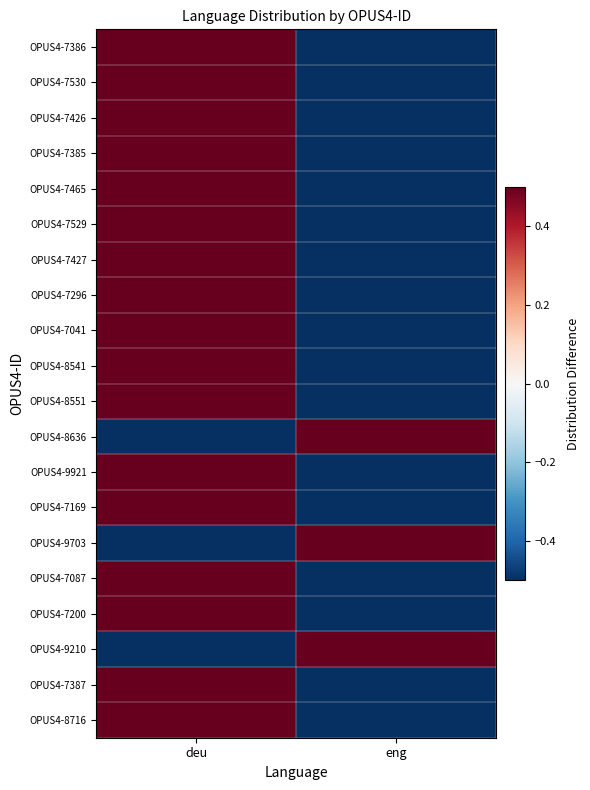

What is the smallest value displayed?

-0.5